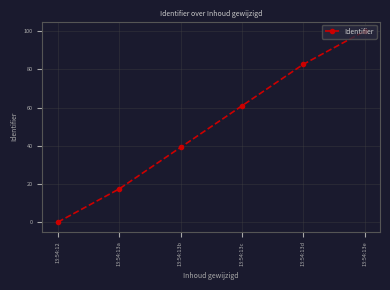

Where does the data first go above 60?

13:54:13c